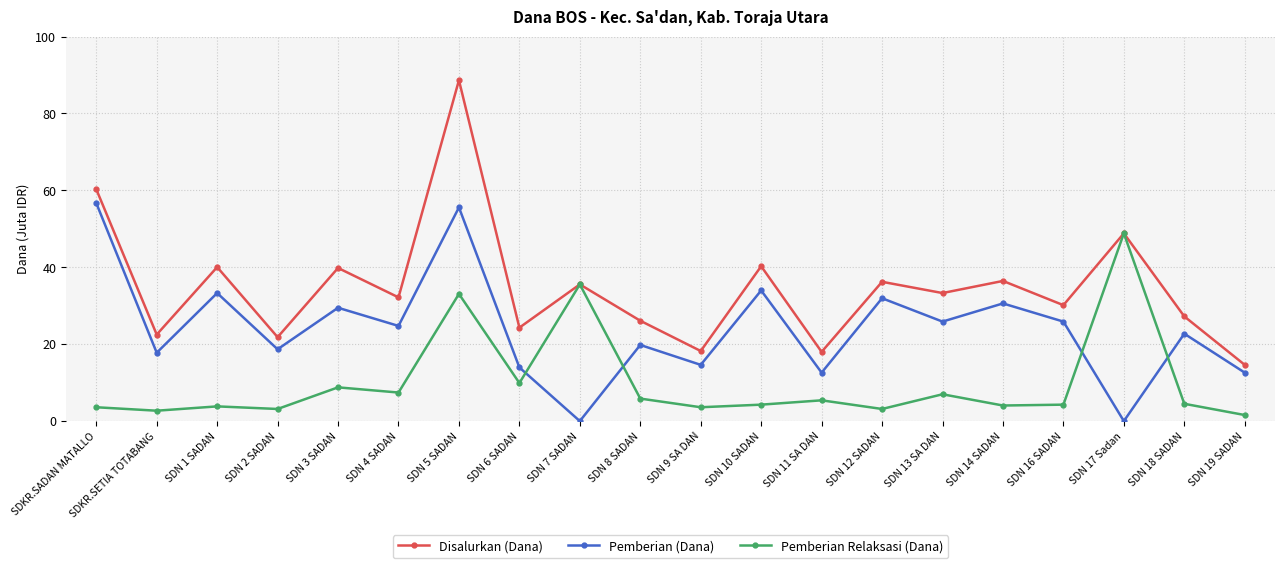

What is the minimum value for Pemberian Relaksasi (Dana)?

1.6